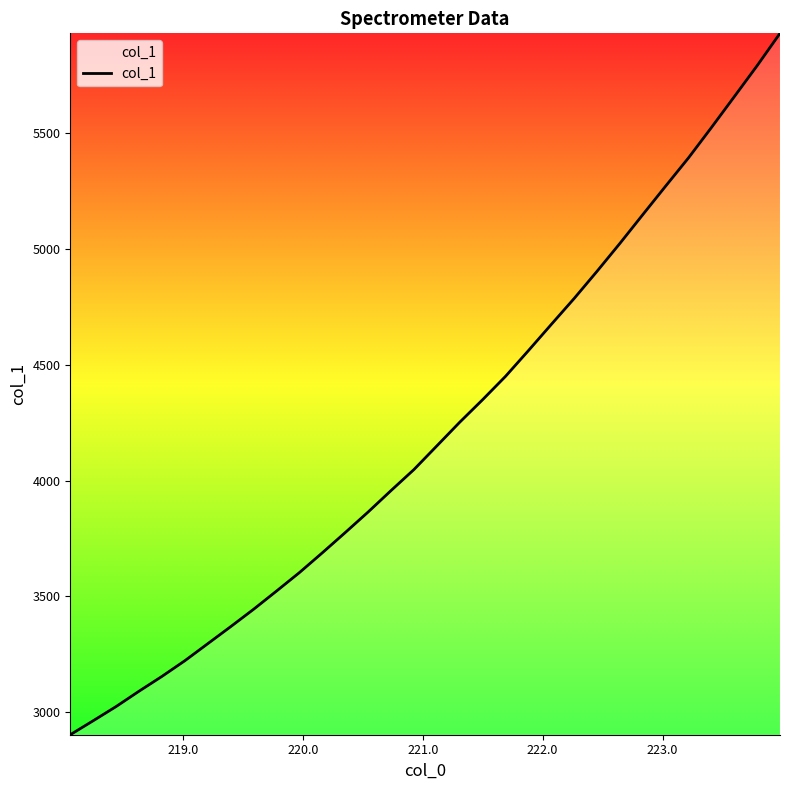

What is the difference between the maximum and minimum values?

3028.0